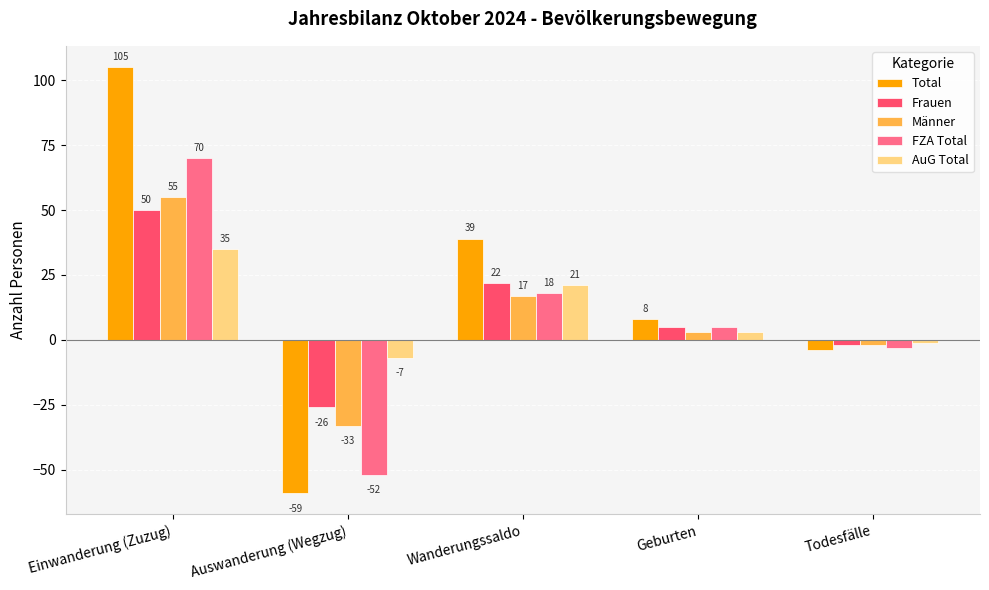

Rank the categories by Frauen value from highest to lowest.

Einwanderung (Zuzug), Wanderungssaldo, Geburten, Todesfälle, Auswanderung (Wegzug)